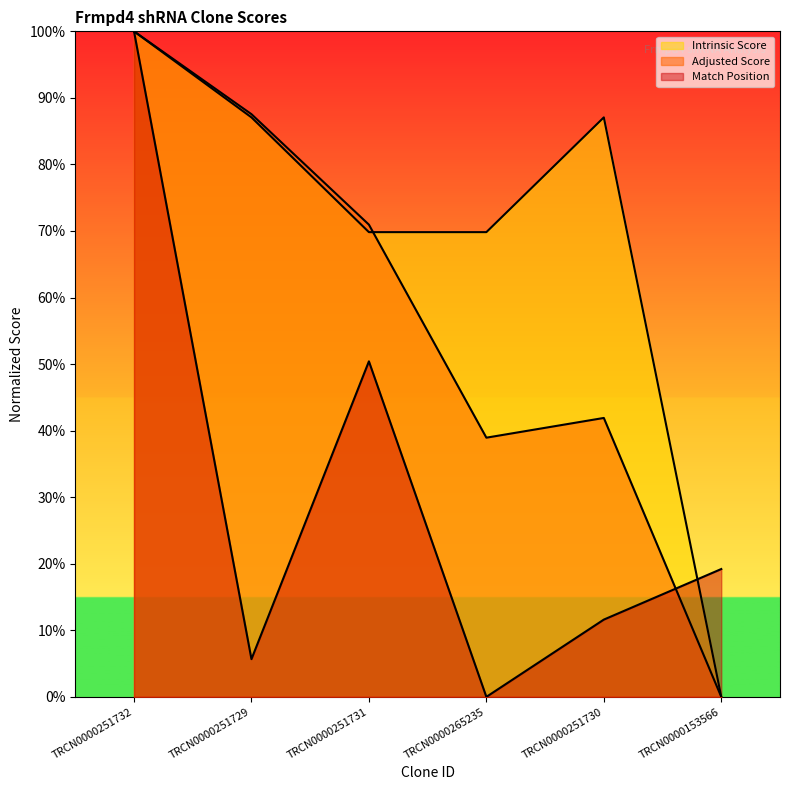

How many series are shown in this chart?

3